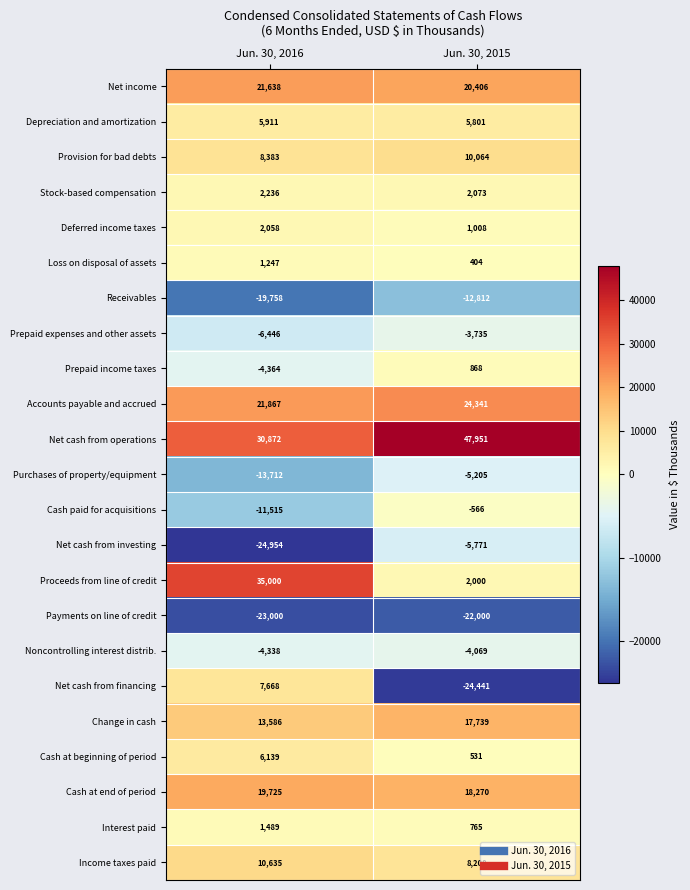

Where is Change in cash nearest to the value 15662?

Jun. 30, 2016